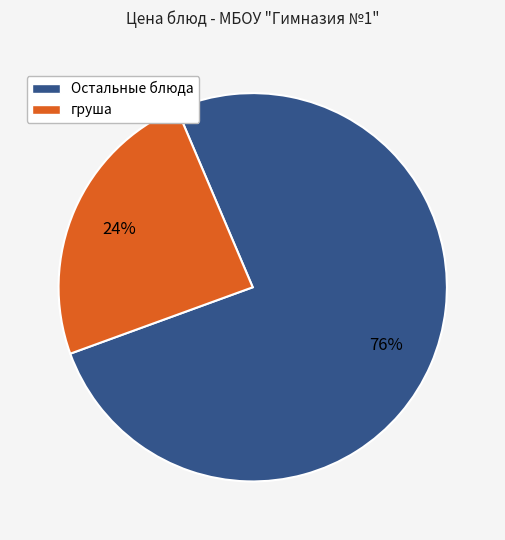

Count the number of slices in the pie.

2